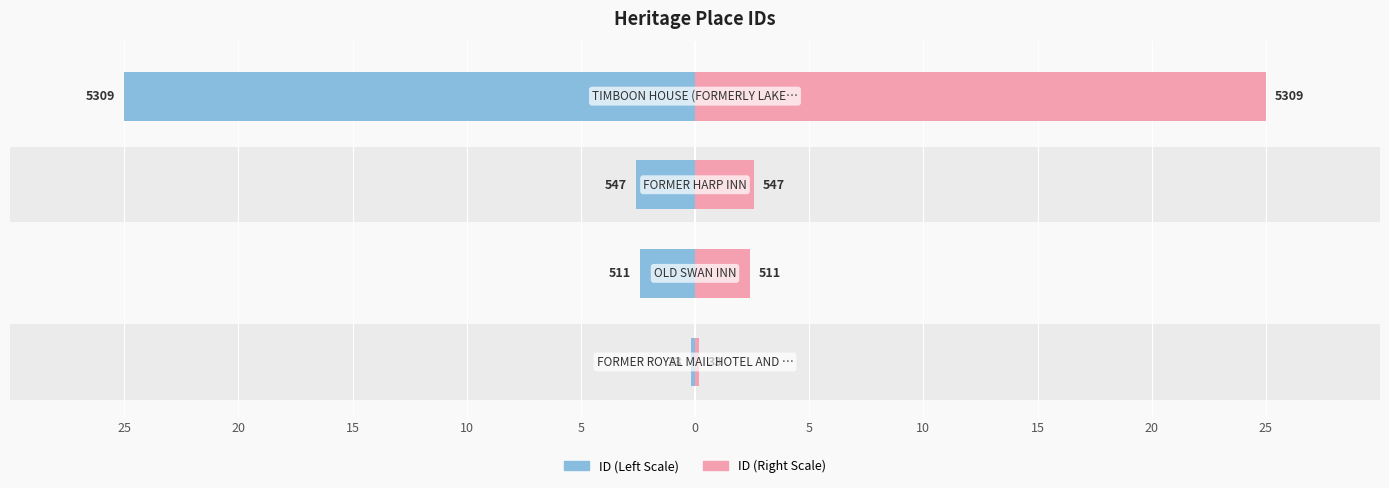

At 20, list the series in order from smallest to largest.

ID (Left), ID (Right)